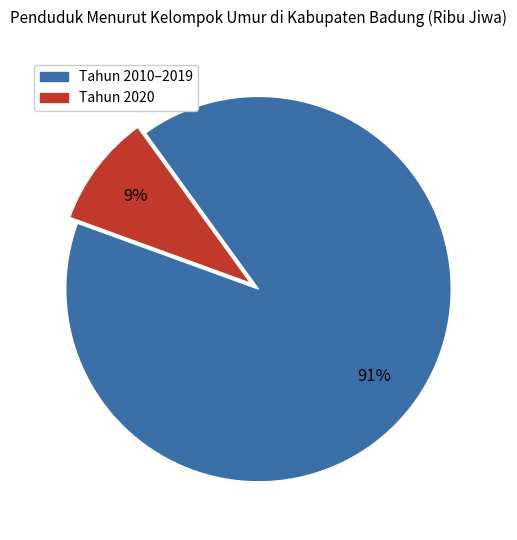

To the nearest percent, what is the combined percentage of Tahun 2020 and Tahun 2010–2019?

100%